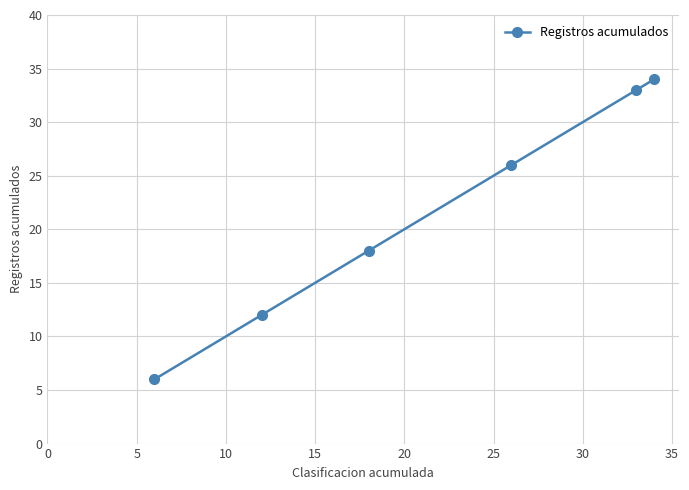

Does the chart display data point markers on the line(s)?

Yes